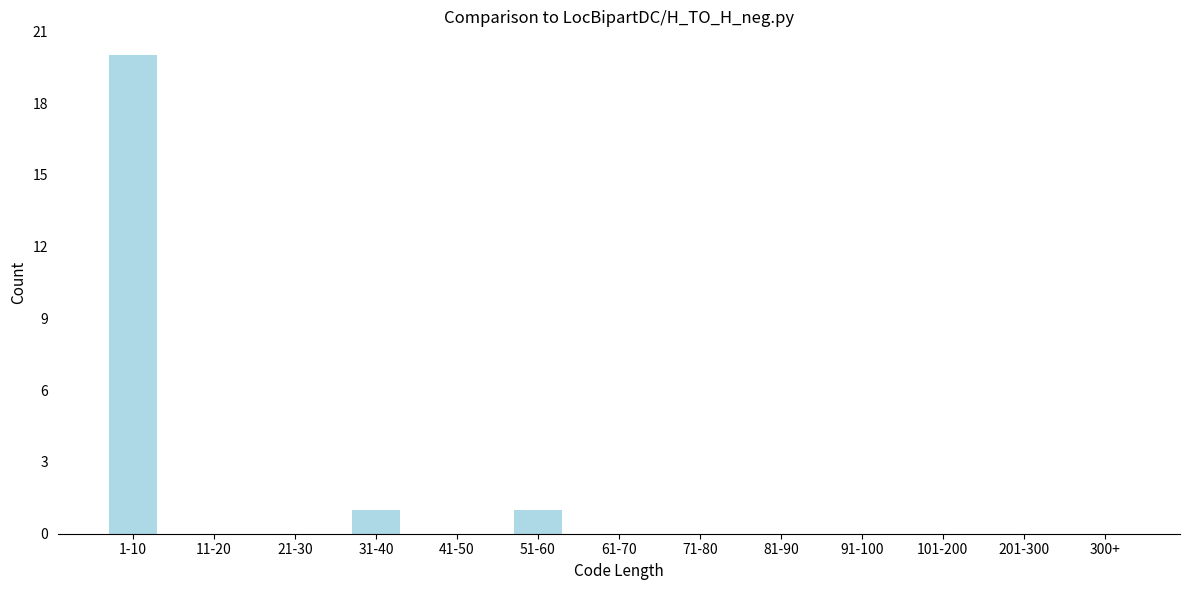

Reading right to left, transcribe all the data shown in this chart.

300+=0	201-300=0	101-200=0	91-100=0	81-90=0	71-80=0	61-70=0	51-60=1	41-50=0	31-40=1	21-30=0	11-20=0	1-10=20